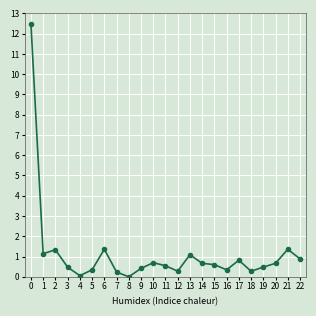

Count the number of categories in the chart.

23